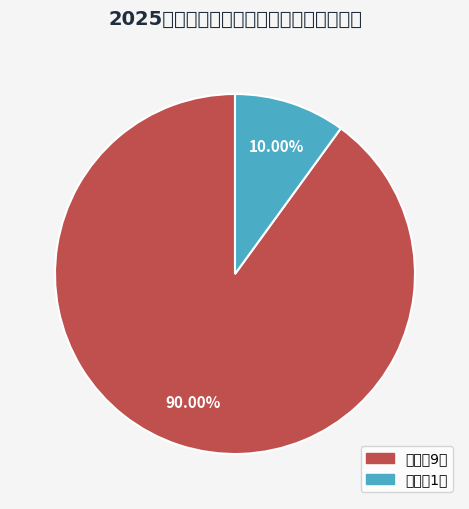

Which category has the biggest portion of the pie?

合格